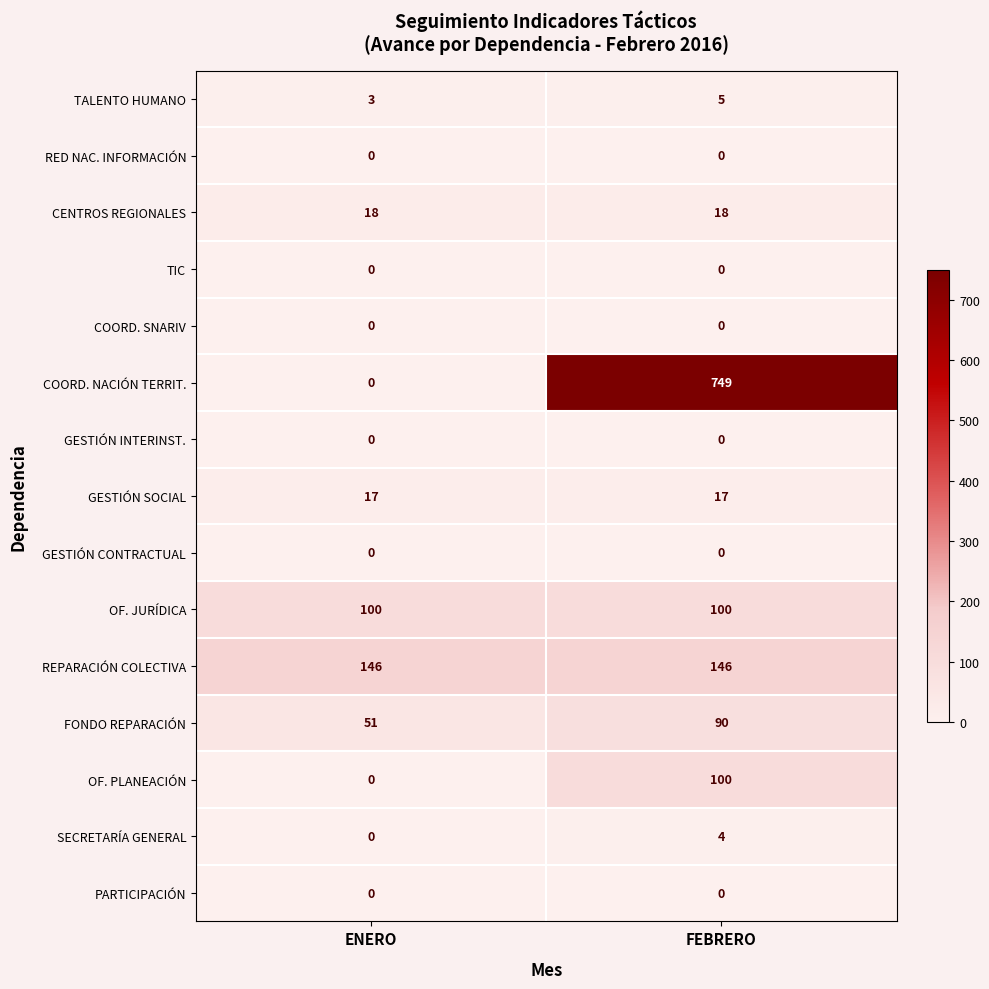

Rank the categories by FONDO REPARACIÓN value from highest to lowest.

FEBRERO, ENERO